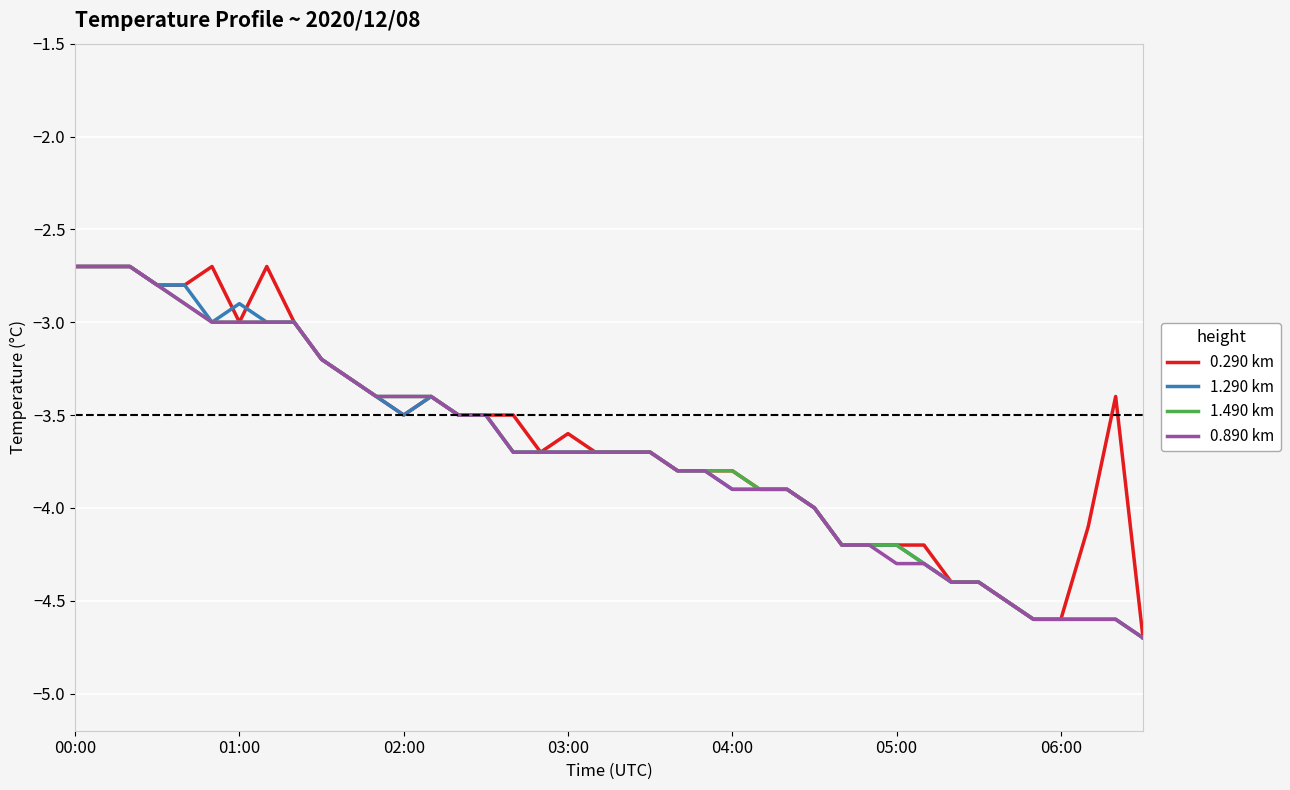

What is the minimum value shown in the chart?

-4.7